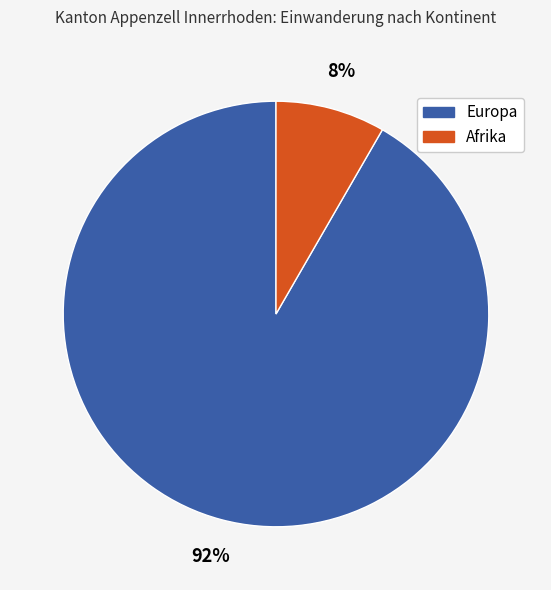

Which category accounts for the majority?

Europa